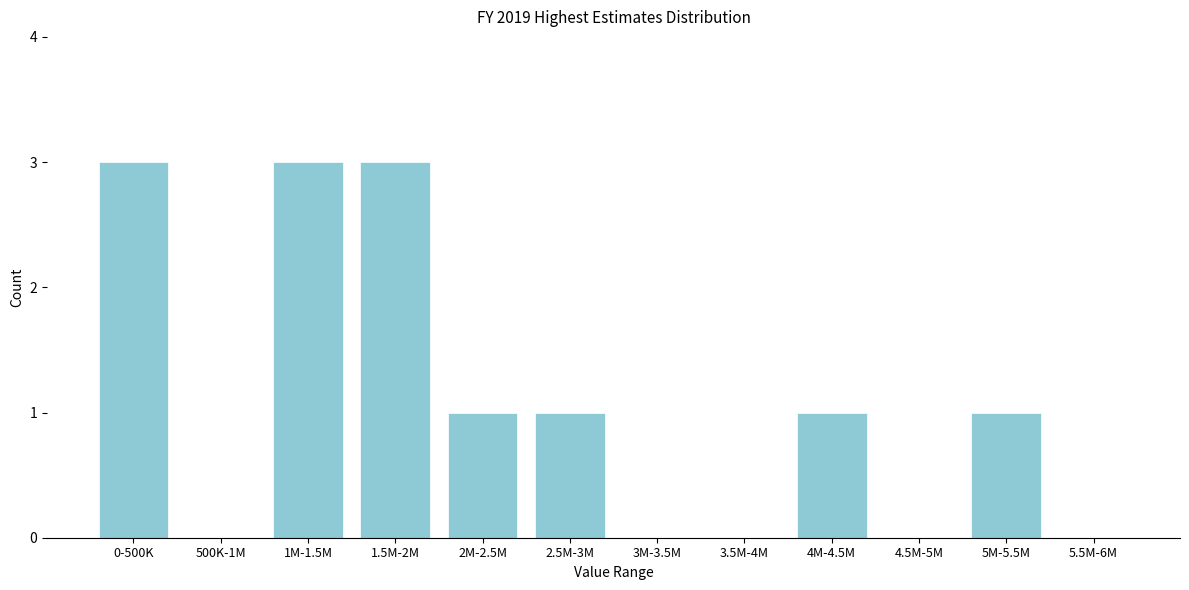

Reading left to right, transcribe all the data shown in this chart.

0-500K=3	500K-1M=0	1M-1.5M=3	1.5M-2M=3	2M-2.5M=1	2.5M-3M=1	3M-3.5M=0	3.5M-4M=0	4M-4.5M=1	4.5M-5M=0	5M-5.5M=1	5.5M-6M=0